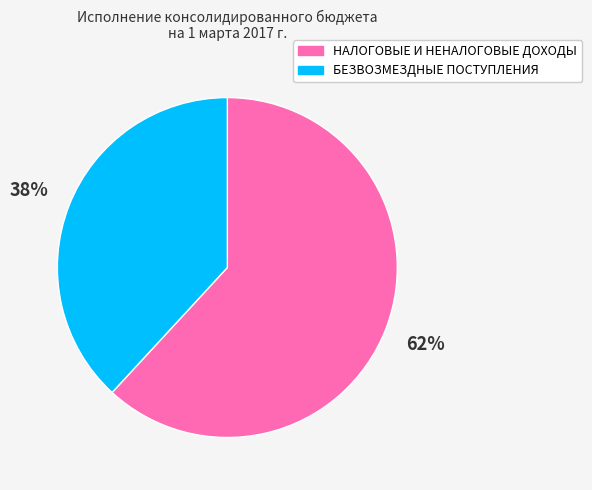

What percentage is the БЕЗВОЗМЕЗДНЫЕ ПОСТУПЛЕНИЯ slice, to the nearest percent?

38%